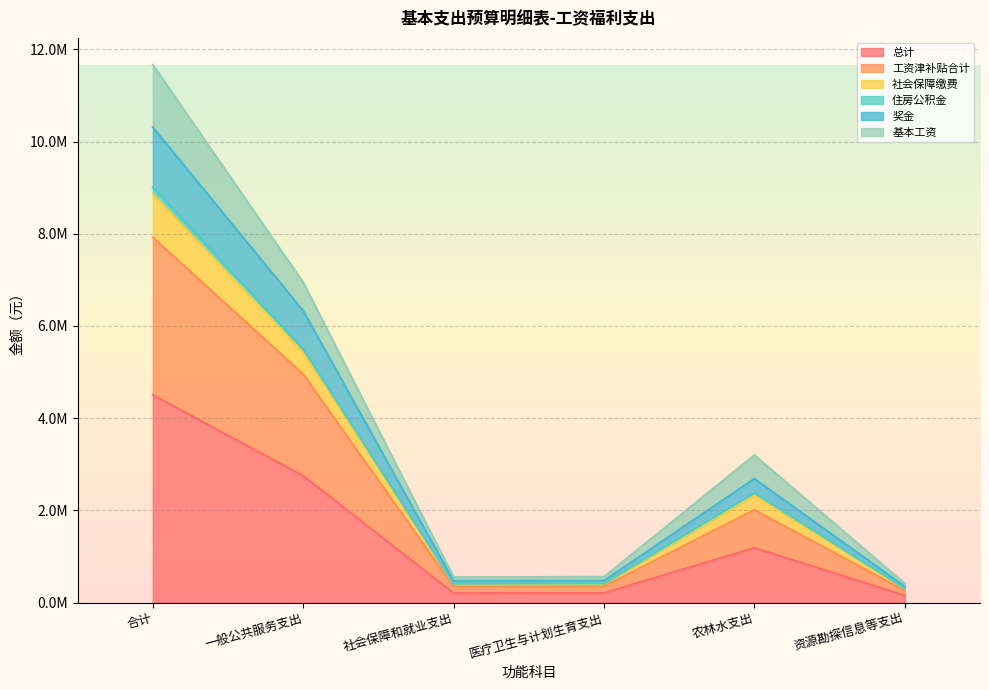

What are all the series names shown in the legend?

总计, 工资津补贴合计, 社会保障缴费, 住房公积金, 奖金, 基本工资